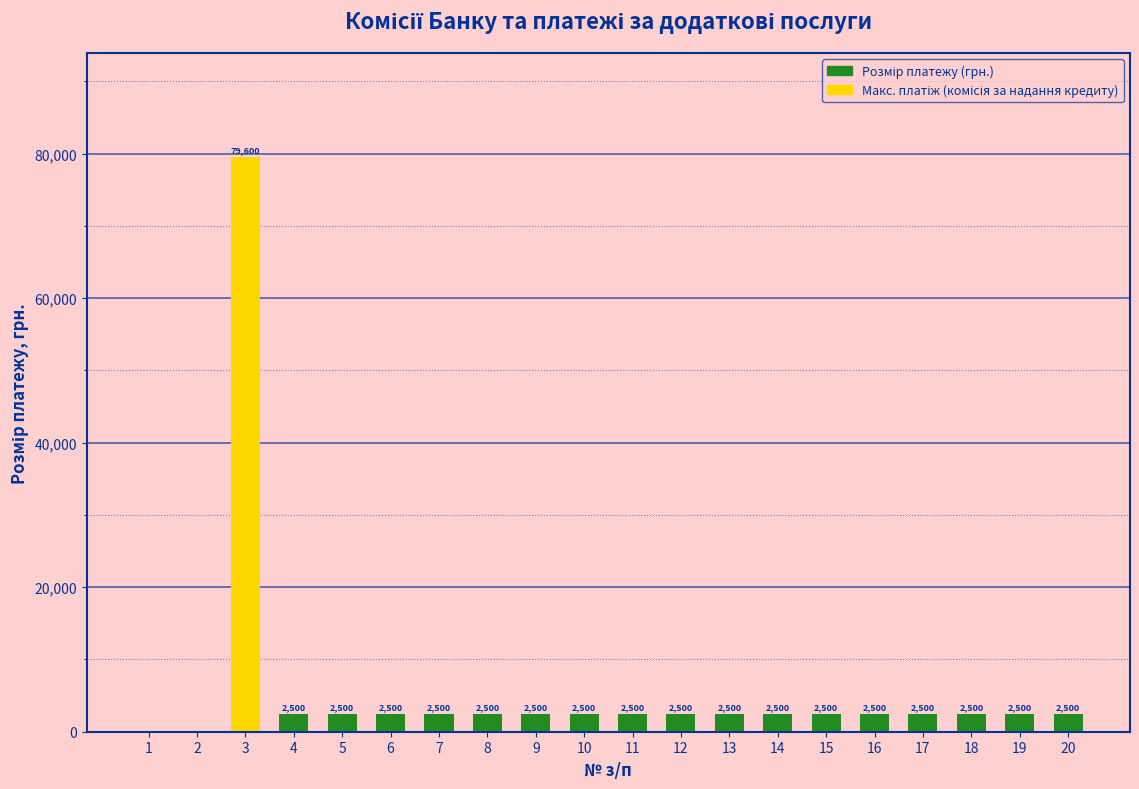

Reading left to right, transcribe all the data shown in this chart.

0	0	79600	2500	2500	2500	2500	2500	2500	2500	2500	2500	2500	2500	2500	2500	2500	2500	2500	2500